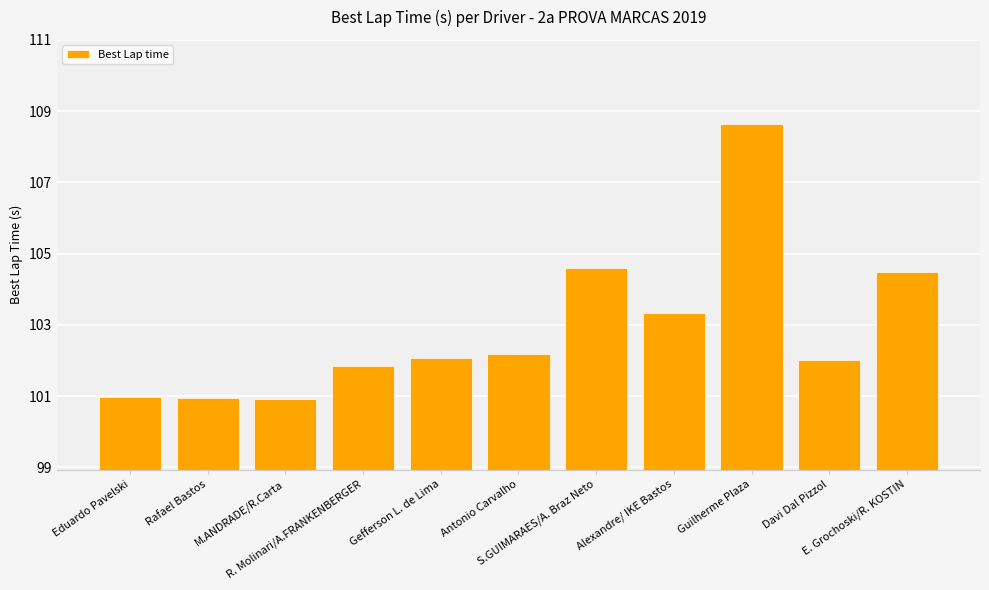

The value at Gefferson L. de Lima is 54.6. True or false?

False